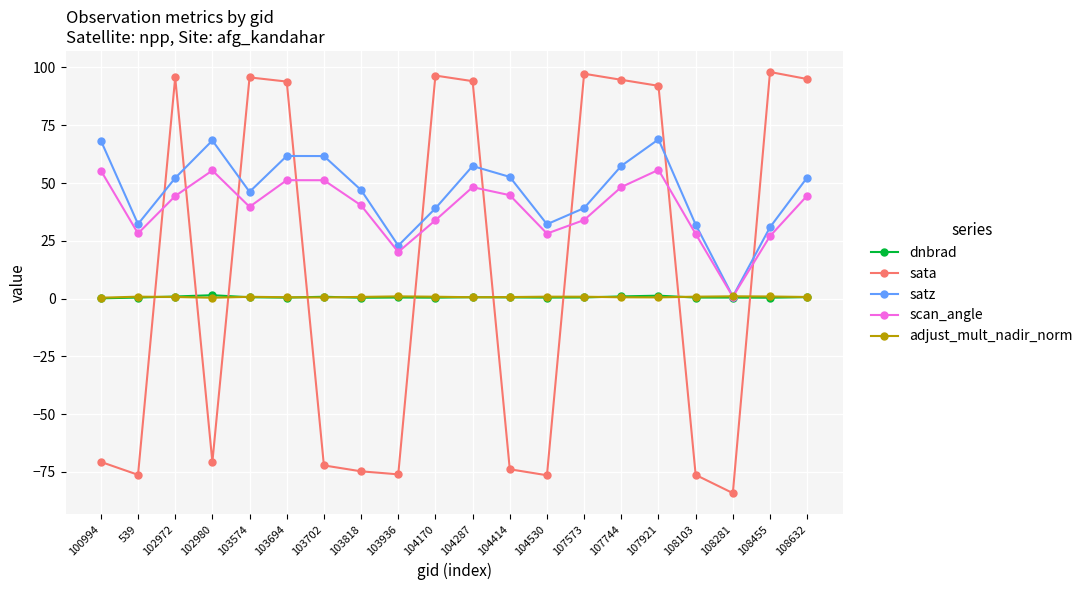

What is the maximum value for satz?

68.9